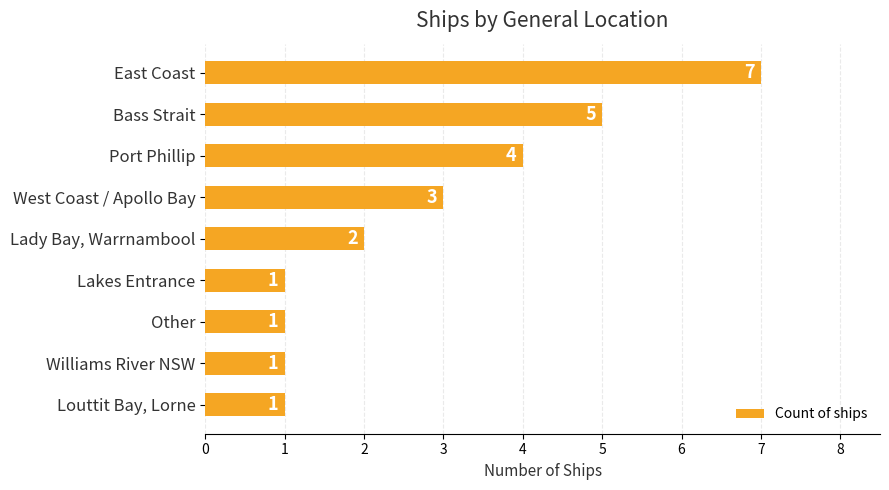

Between Williams River NSW and Lady Bay, Warrnambool, which is larger?

Lady Bay, Warrnambool